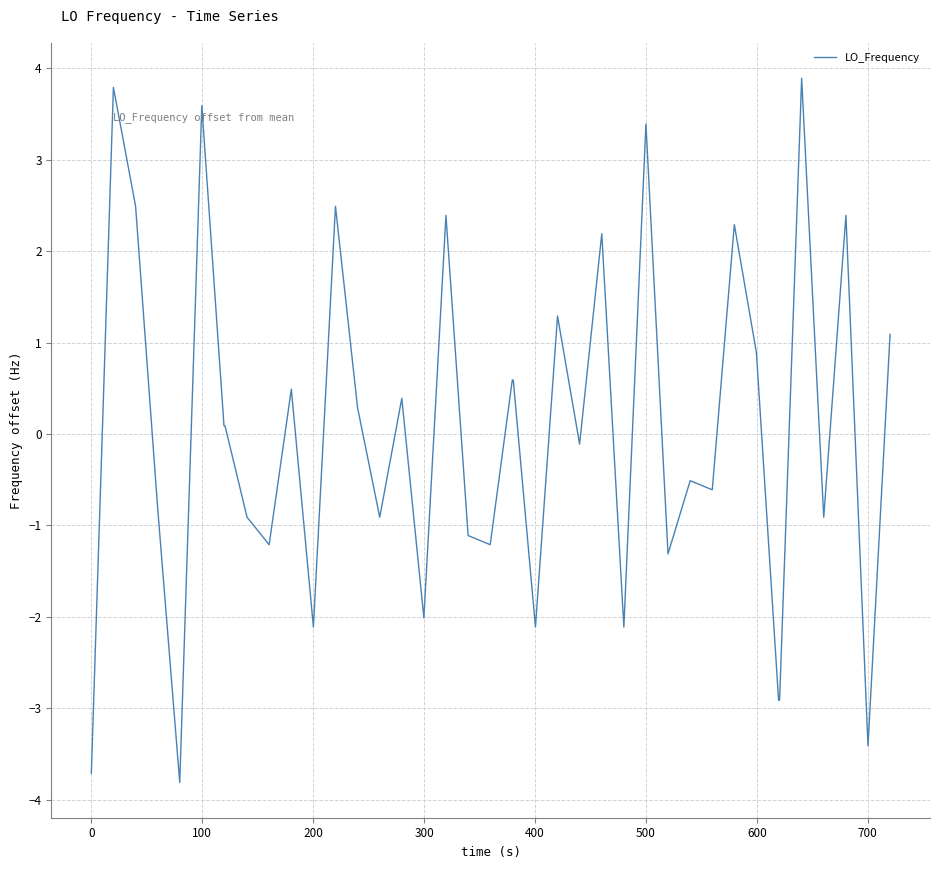

What is the maximum value shown in the chart?

3.9